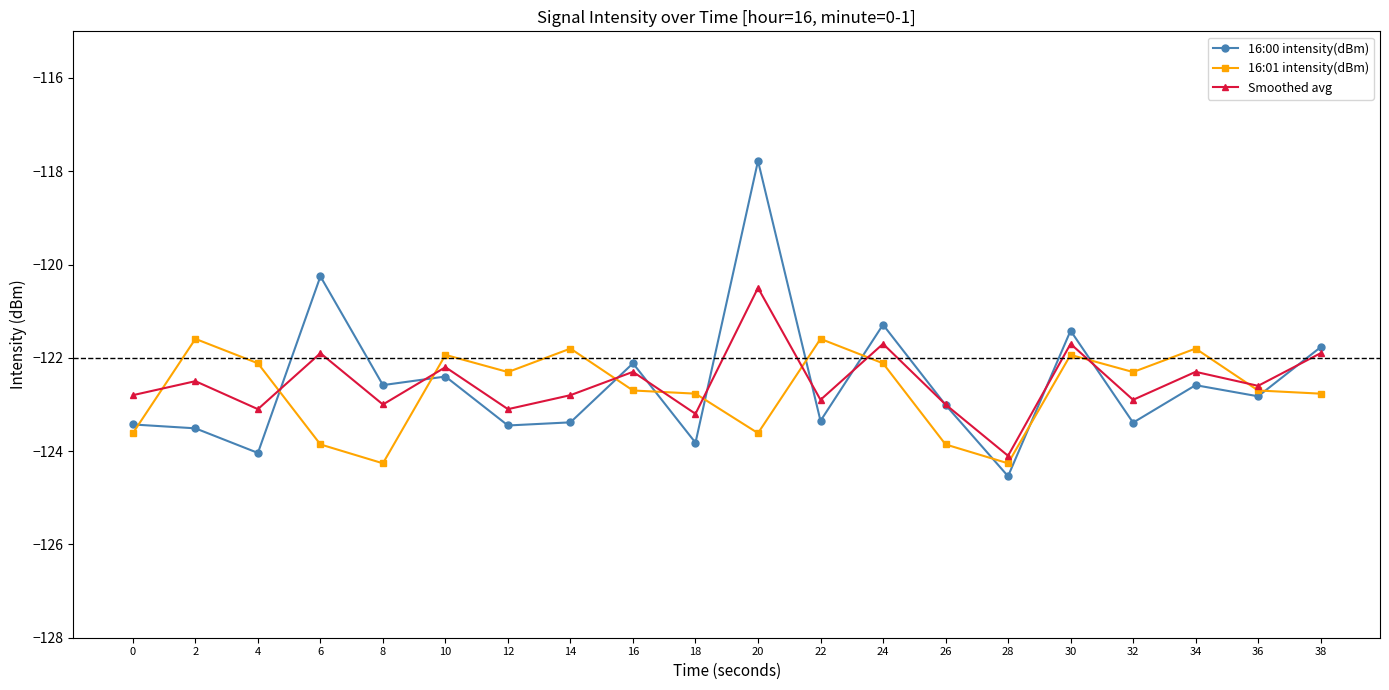

At which category is the sum across all series the highest?

20